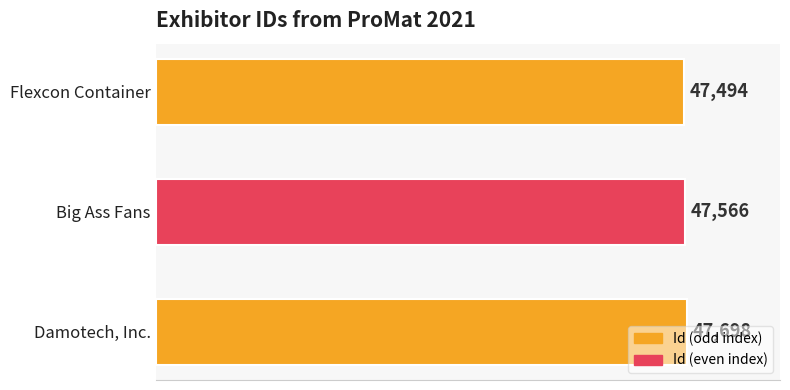

What is the difference between the maximum and minimum values?

204